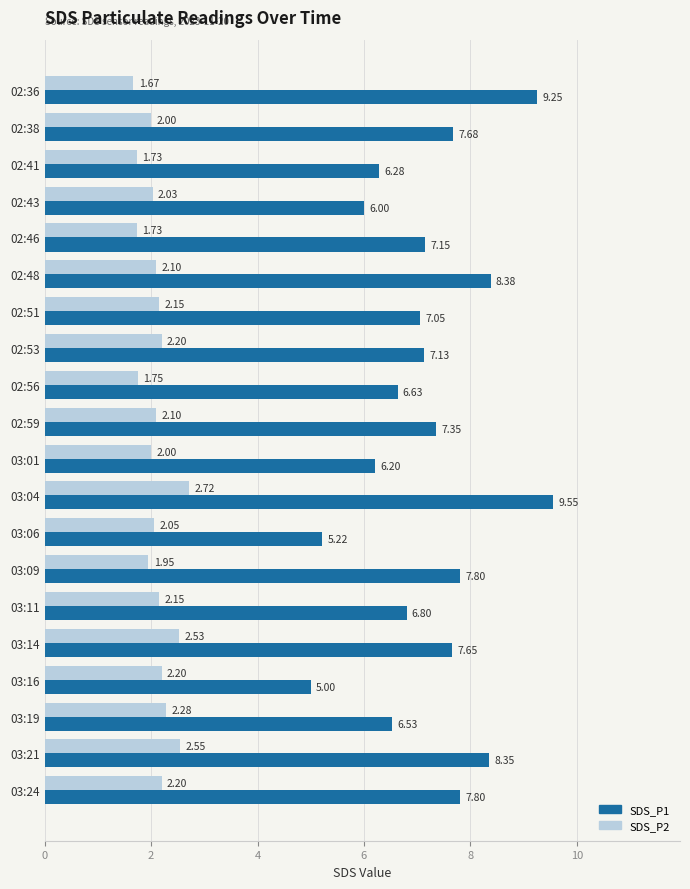

What is the spread (max minus min) of values at 02:36?

7.6